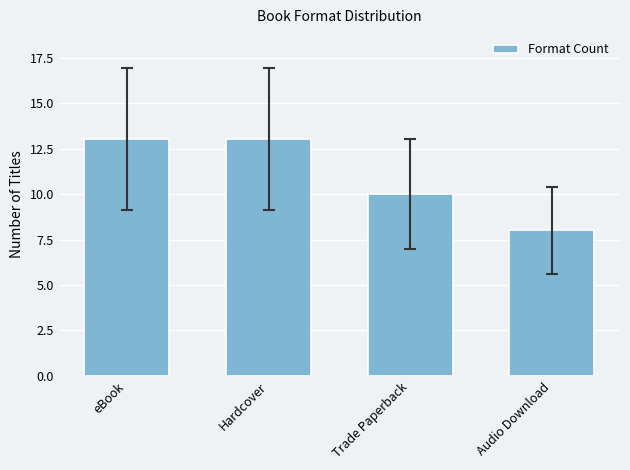

True or false: the data shows 6 at Trade Paperback.

False